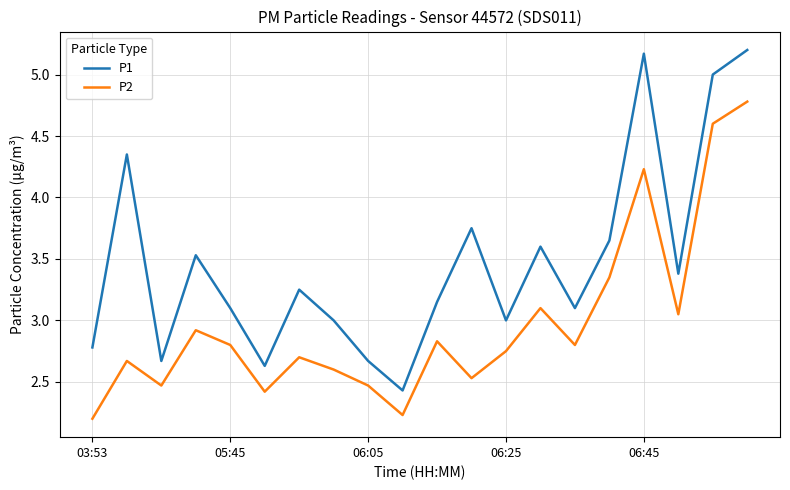

Which series has the largest range (max minus min)?

P1